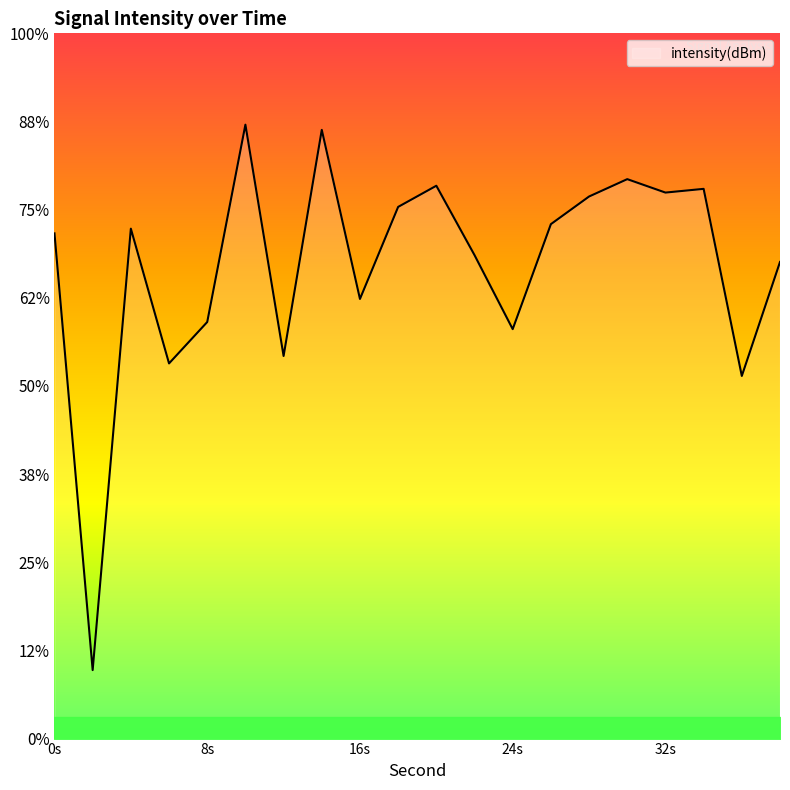

Does the chart have visible grid lines?

No